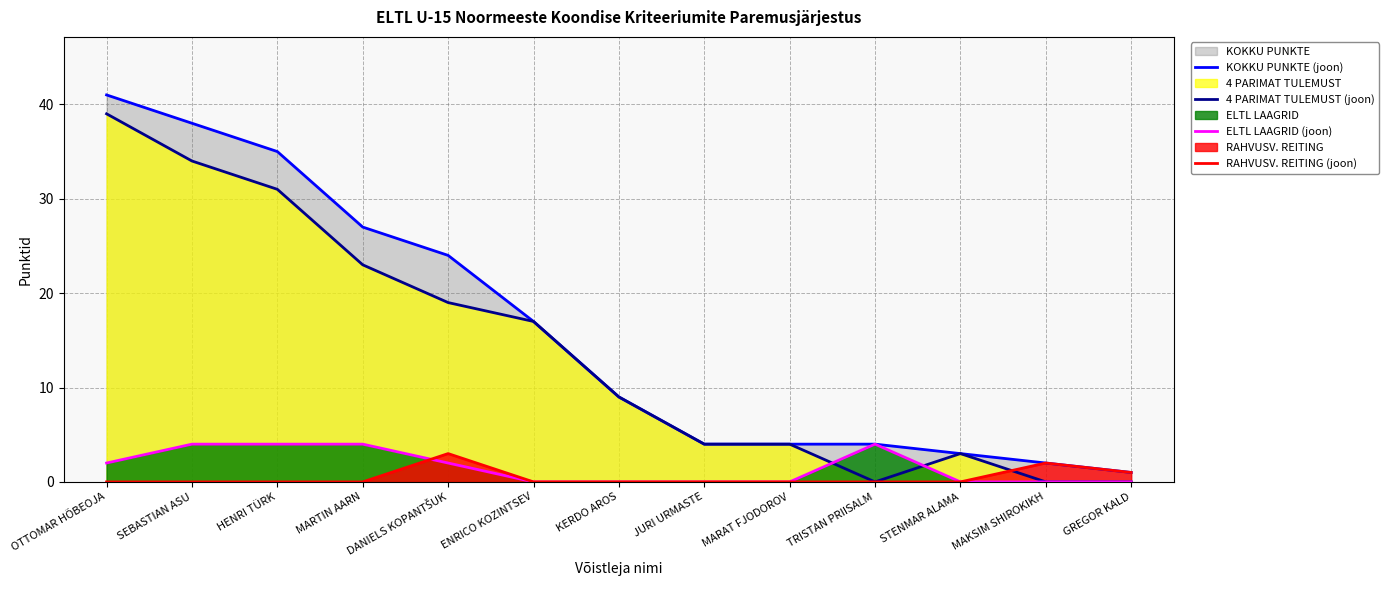

Which category has the lowest value in the 4 PARIMAT TULEMUST (joon) series?

TRISTAN PRIISALM